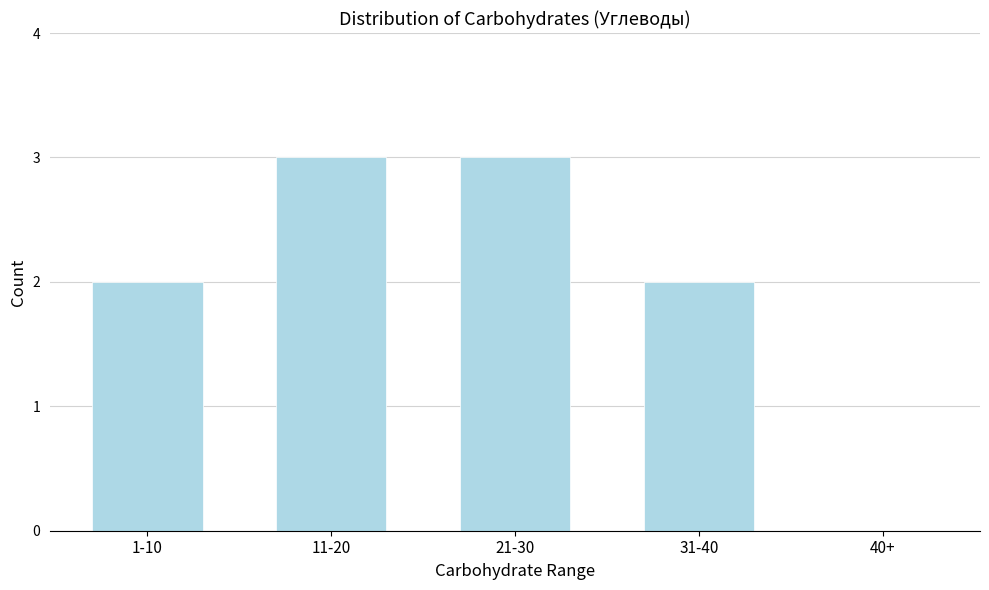

Reading left to right, transcribe all the data shown in this chart.

1-10=2	11-20=3	21-30=3	31-40=2	40+=0